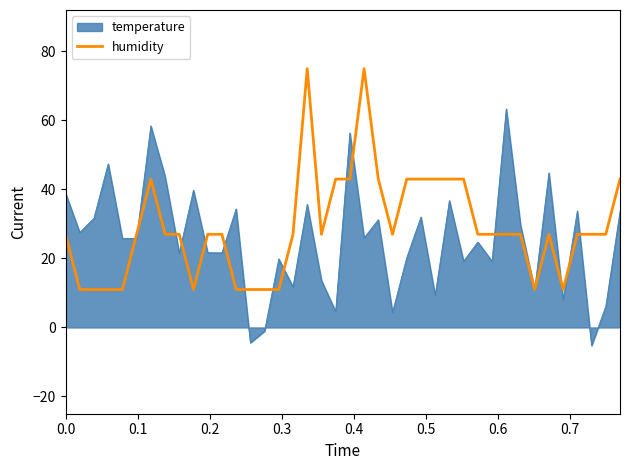

What is the minimum value for humidity?

11.0